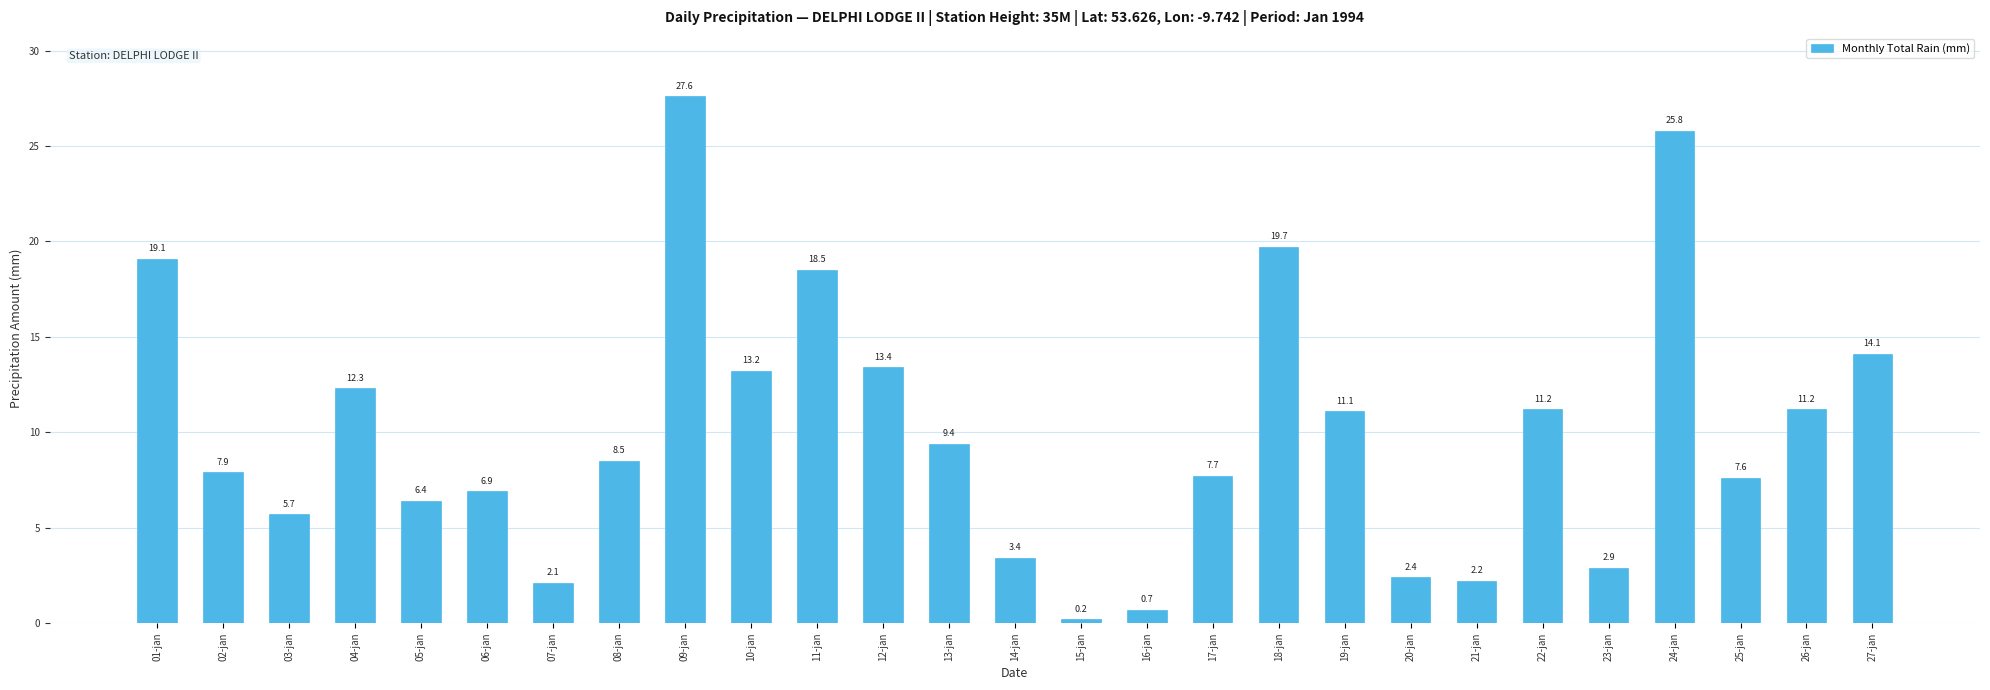

What is the greatest value displayed?

27.6